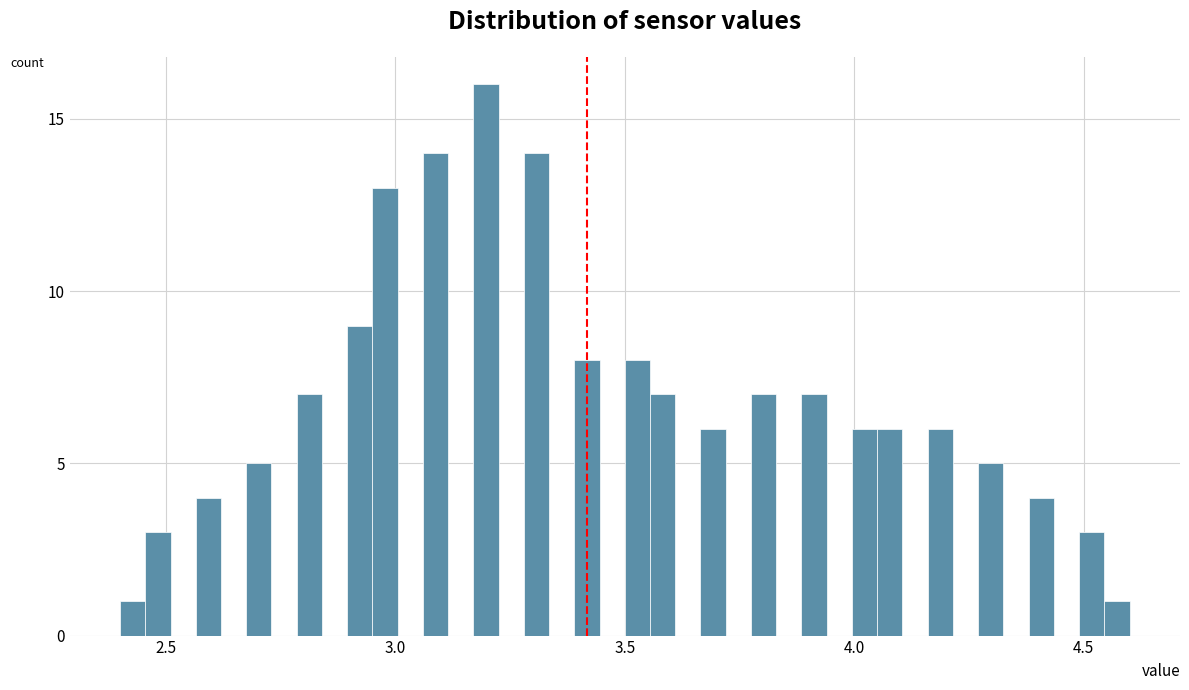

Around what value on the x-axis is the tallest bar? Give the approximate position of its centre, as read against the axis.

3.20